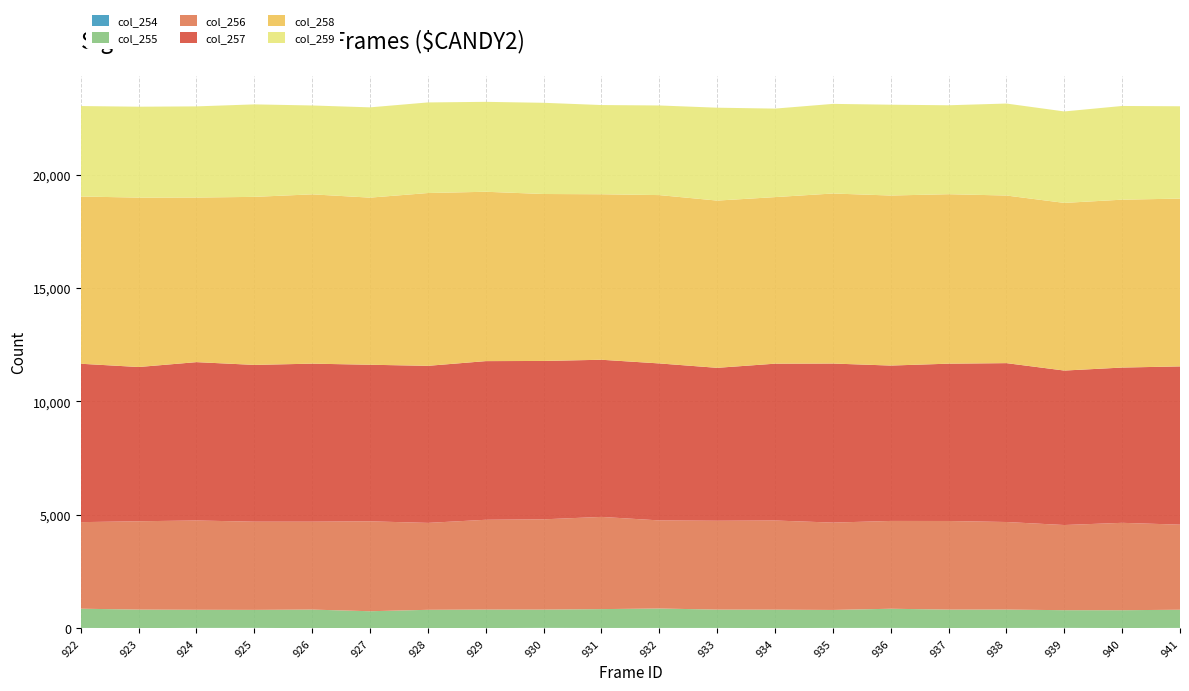

Reading left to right, what are all the values shown in this chart?

col_254: 922=21	923=12	924=22	925=22	926=12	927=17	928=10	929=14	930=23	931=19	932=20	933=20	934=15	935=21	936=22	937=17	938=20	939=23	940=16	941=21
col_255: 922=847	923=816	924=798	925=794	926=817	927=739	928=809	929=815	930=805	931=831	932=856	933=808	934=810	935=792	936=844	937=811	938=809	939=779	940=785	941=801
col_256: 922=3814	923=3893	924=3935	925=3886	926=3873	927=3962	928=3830	929=3957	930=3978	931=4063	932=3882	933=3915	934=3929	935=3849	936=3869	937=3905	938=3859	939=3753	940=3851	941=3749
col_257: 922=6980	923=6797	924=6978	925=6909	926=6964	927=6900	928=6921	929=6992	930=6979	931=6925	932=6918	933=6739	934=6911	935=7009	936=6847	937=6932	938=7001	939=6807	940=6842	941=6974
col_258: 922=7369	923=7466	924=7253	925=7405	926=7461	927=7364	928=7615	929=7463	930=7357	931=7293	932=7418	933=7370	934=7340	935=7493	936=7493	937=7468	938=7386	939=7388	940=7398	941=7394
col_259: 922=3987	923=4005	924=4017	925=4075	926=3916	927=3978	928=3992	929=3962	930=4019	931=3931	932=3949	933=4093	934=3900	935=3949	936=4002	937=3919	938=4053	939=4030	940=4129	941=4069